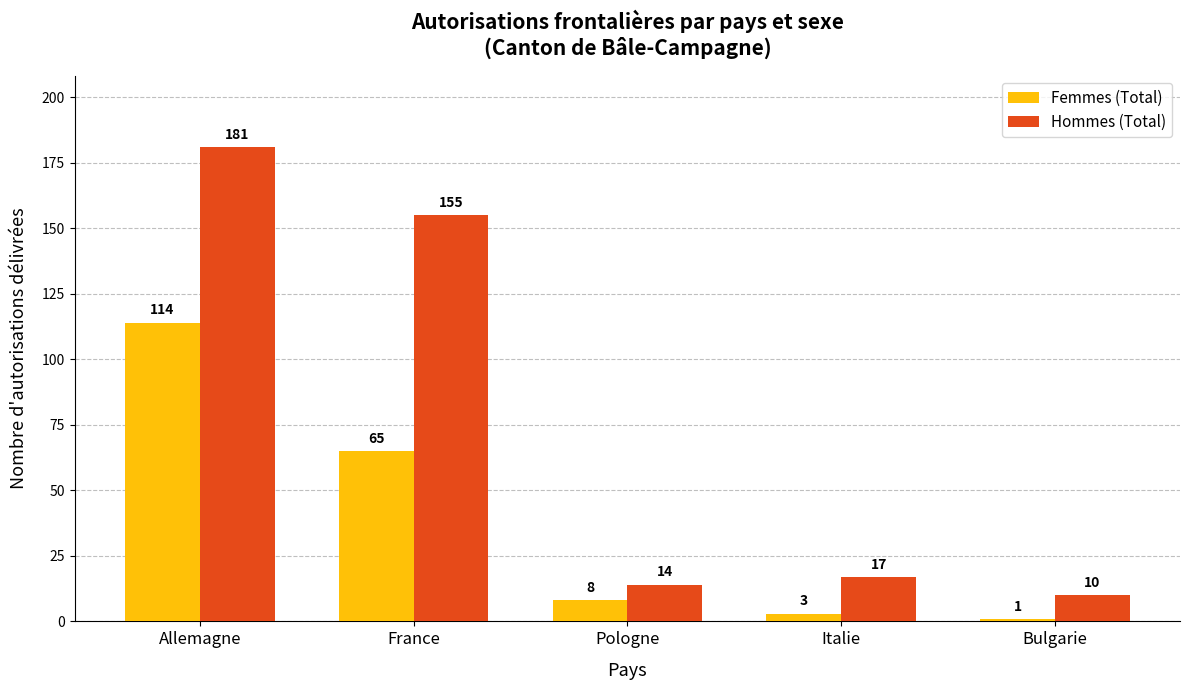

The value of Femmes (Total) at Allemagne is 114. True or false?

True